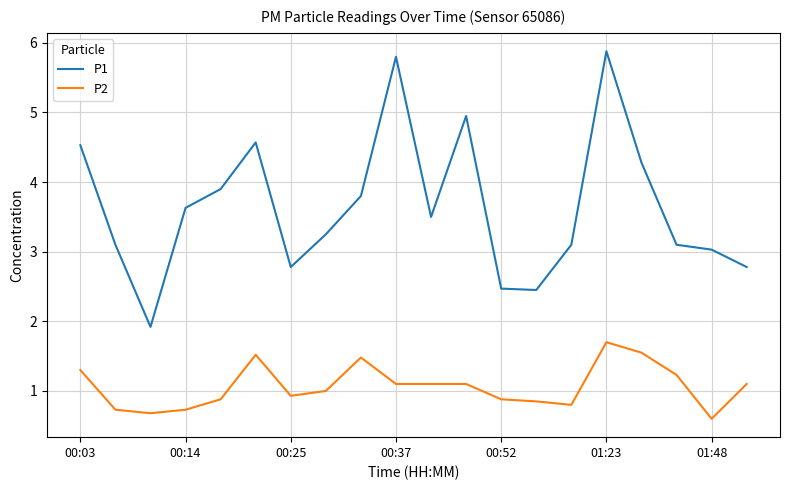

Which series has the largest total across all categories?

P1